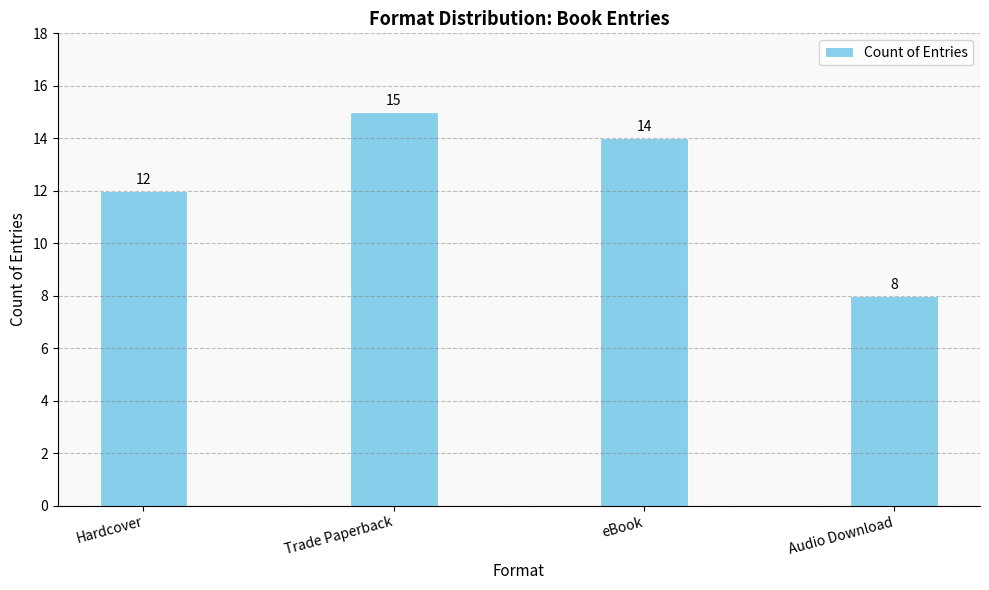

Rank the categories by value from highest to lowest.

Trade Paperback, eBook, Hardcover, Audio Download